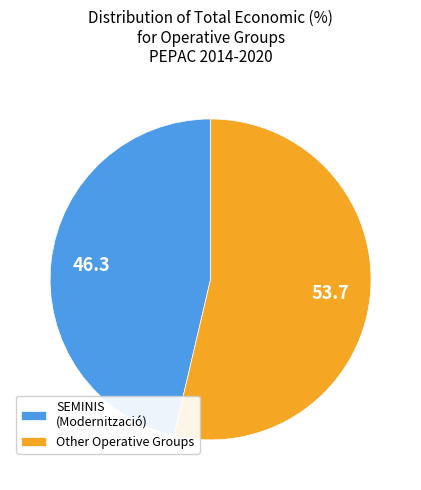

Does Other Operative Groups account for over 50% of the chart?

Yes